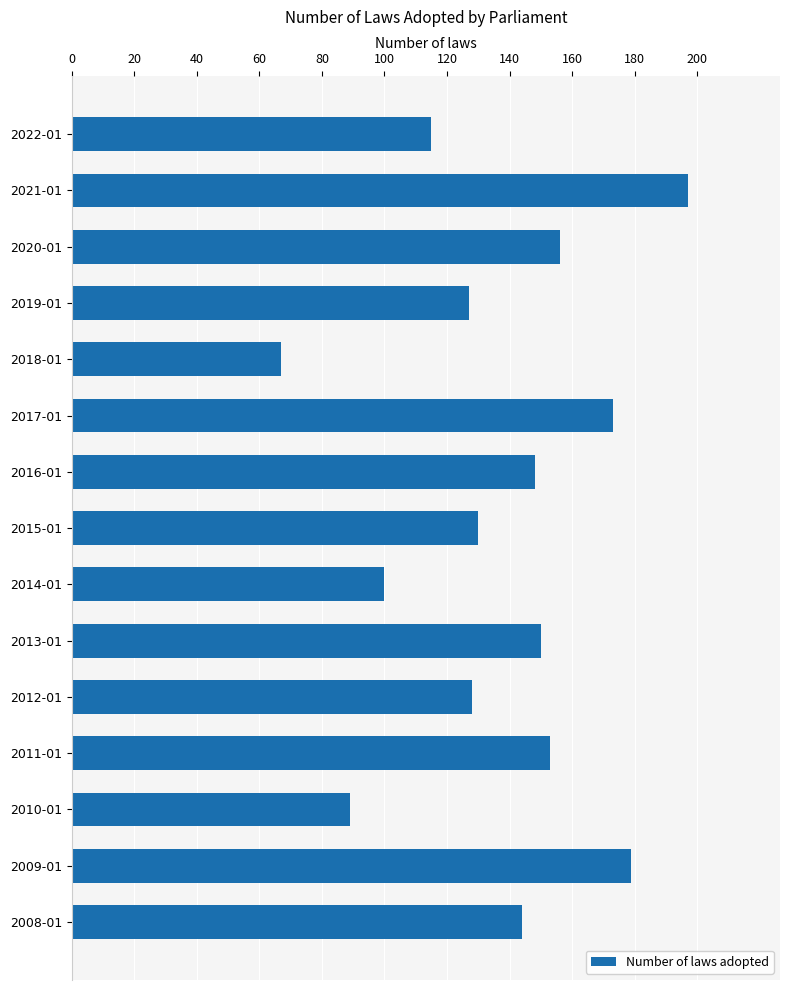

Reading bottom to top, what are all the values shown in this chart?

144	179	89	153	128	150	100	130	148	173	67	127	156	197	115